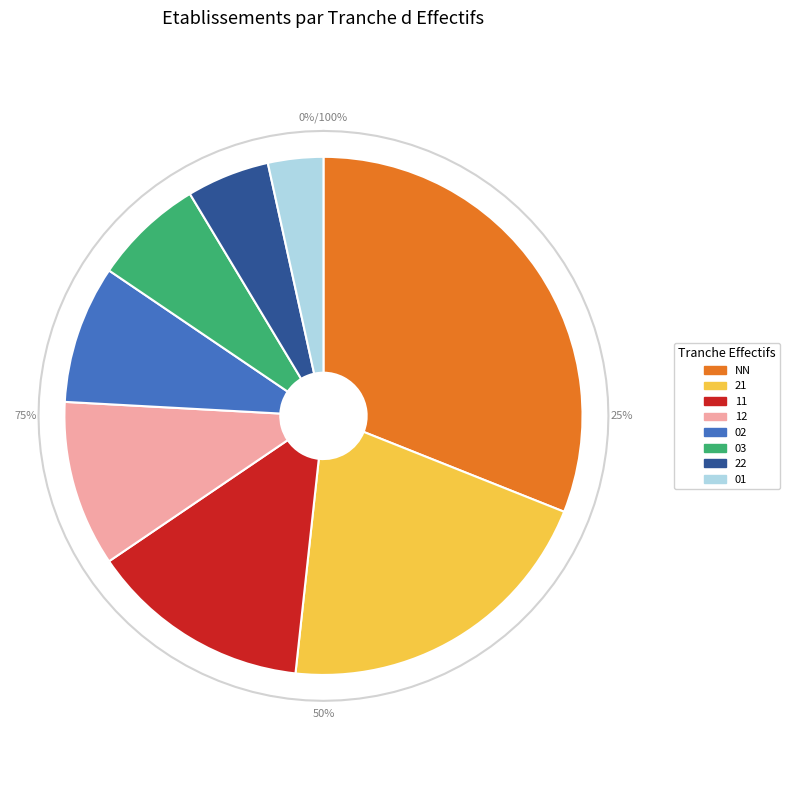

Rank the categories by value from lowest to highest.

01, 22, 03, 02, 12, 11, 21, NN